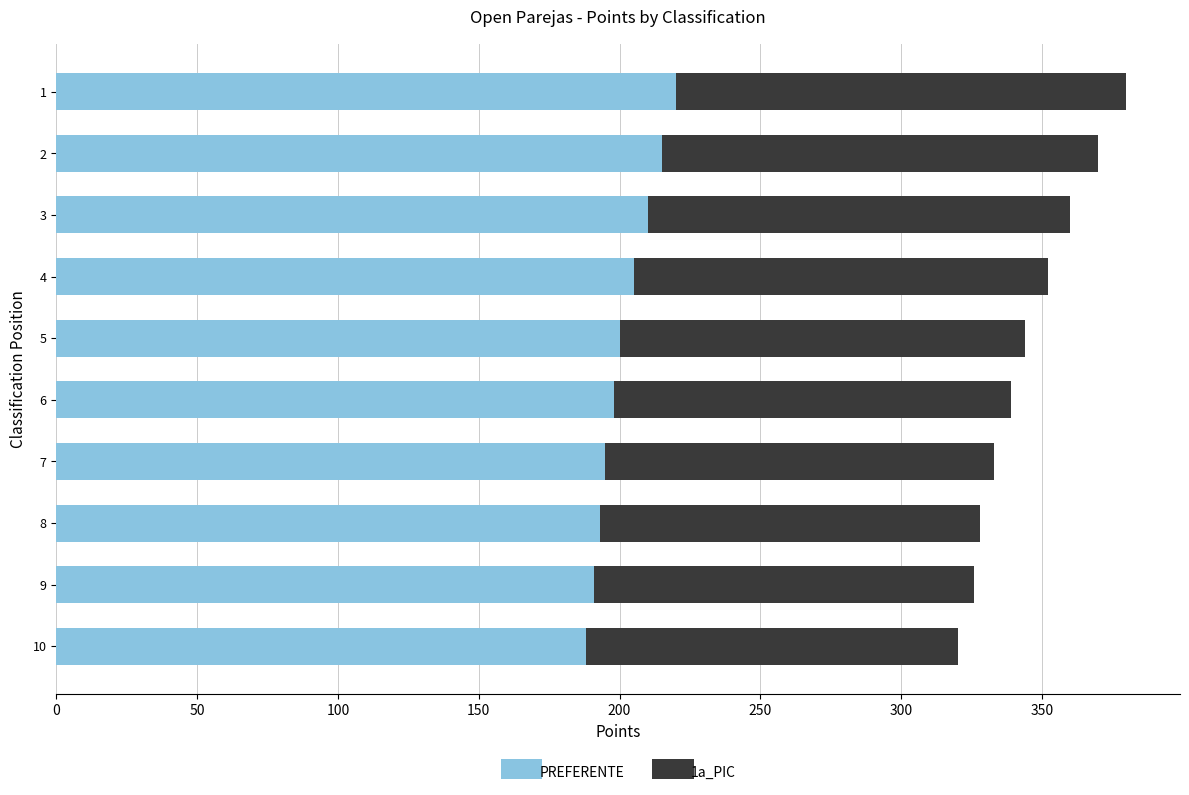

What is the minimum value for PREFERENTE?

188